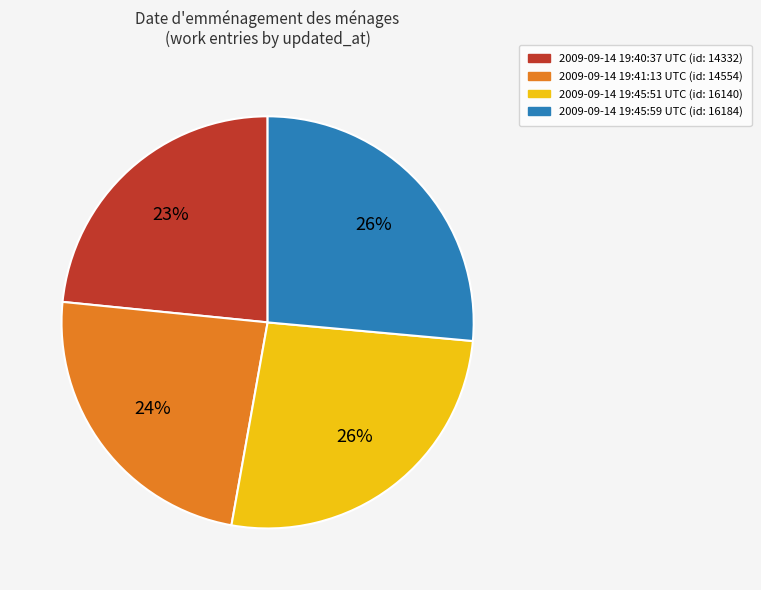

Is 2009-09-14 19:45:59 the majority of the pie?

No